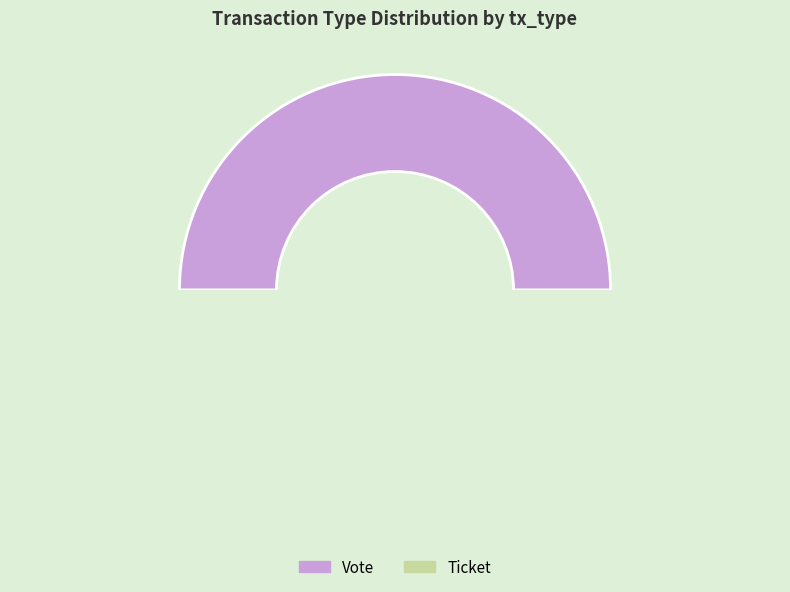

Is there a majority slice in this chart?

Yes